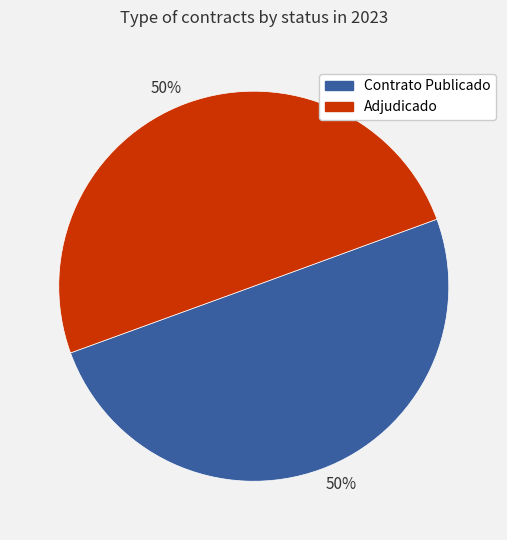

To the nearest percent, what is the average slice percentage?

50%